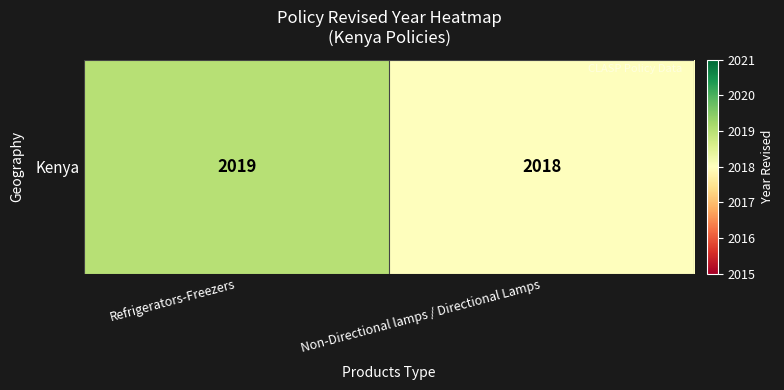

Rank the categories by value from highest to lowest.

Refrigerators-Freezers, Non-Directional lamps / Directional Lamps